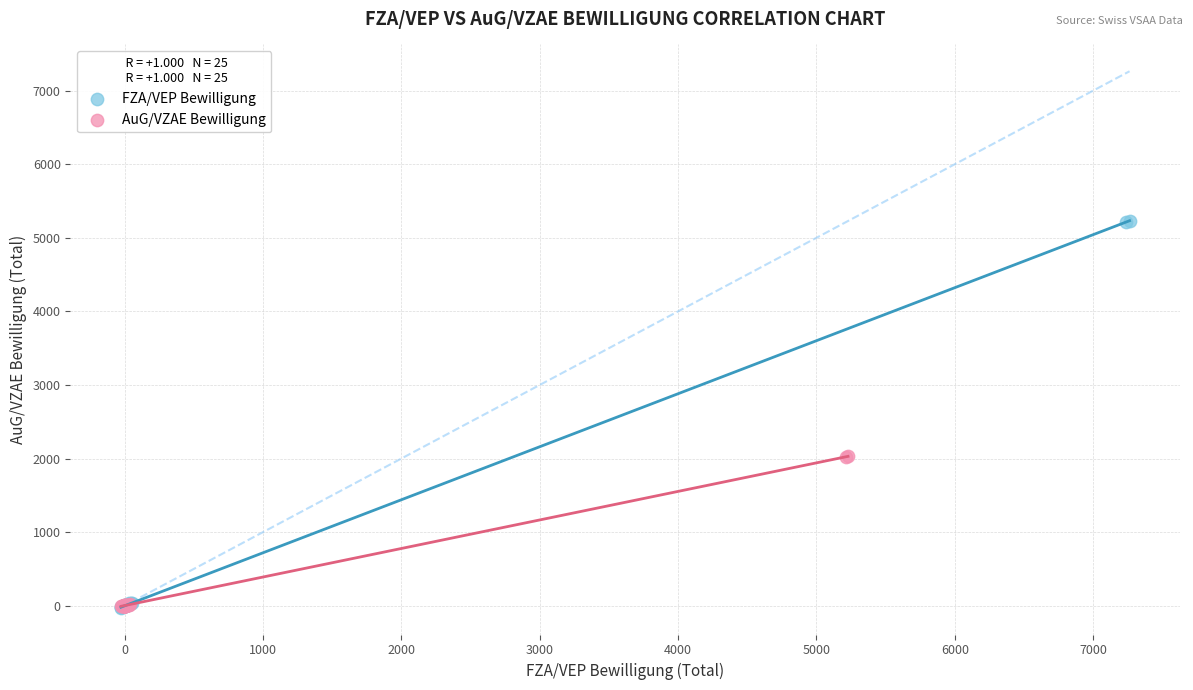

Which series has the largest Y range (max minus min)?

FZA/VEP Bewilligung